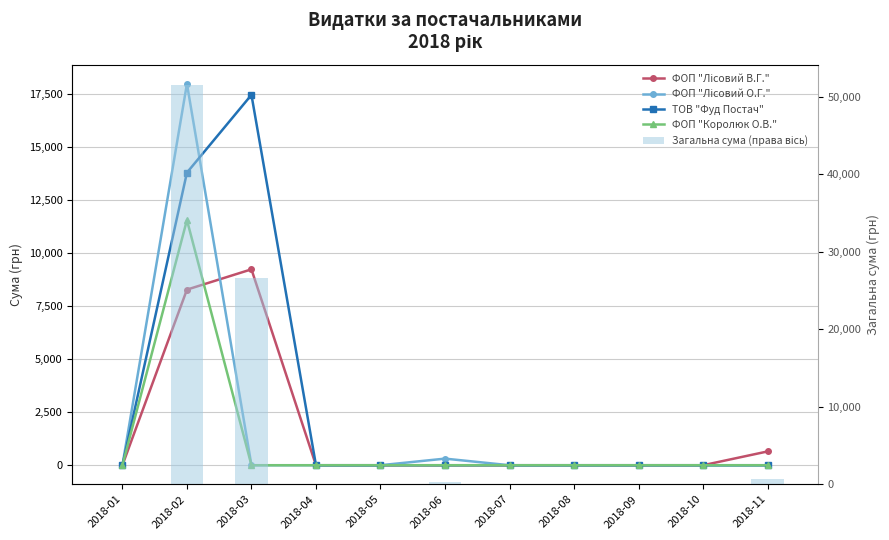

Reading right to left, extract all data points from this chart.

ФОП "Лісовий В.Г.": 2018-11=650.0	2018-10=0.0	2018-09=0.0	2018-08=0.0	2018-07=0.0	2018-06=0.0	2018-05=0.0	2018-04=0.0	2018-03=9229.0	2018-02=8272.9	2018-01=0.0
ФОП "Лісовий О.Г.": 2018-11=0.0	2018-10=0.0	2018-09=0.0	2018-08=0.0	2018-07=0.0	2018-06=311.2	2018-05=0.0	2018-04=0.0	2018-03=0.0	2018-02=17968.1	2018-01=0.0
ТОВ "Фуд Постач": 2018-11=0.0	2018-10=0.0	2018-09=0.0	2018-08=0.0	2018-07=0.0	2018-06=0.0	2018-05=0.0	2018-04=0.0	2018-03=17448.0	2018-02=13784.9	2018-01=0.0
ФОП "Королюк О.В.": 2018-11=0.0	2018-10=0.0	2018-09=0.0	2018-08=0.0	2018-07=0.0	2018-06=0.0	2018-05=0.0	2018-04=0.0	2018-03=0.0	2018-02=11551.7	2018-01=0.0
Загальна сума (правa вісь): 2018-11=650.0	2018-10=0.0	2018-09=0.0	2018-08=0.0	2018-07=0.0	2018-06=311.2	2018-05=0.0	2018-04=0.0	2018-03=26677.0	2018-02=51577.6	2018-01=0.0